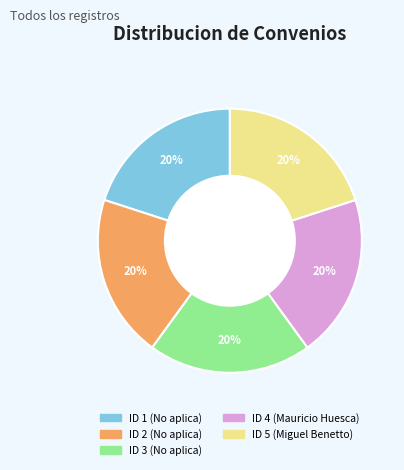

To the nearest percent, what is the average slice percentage?

20%